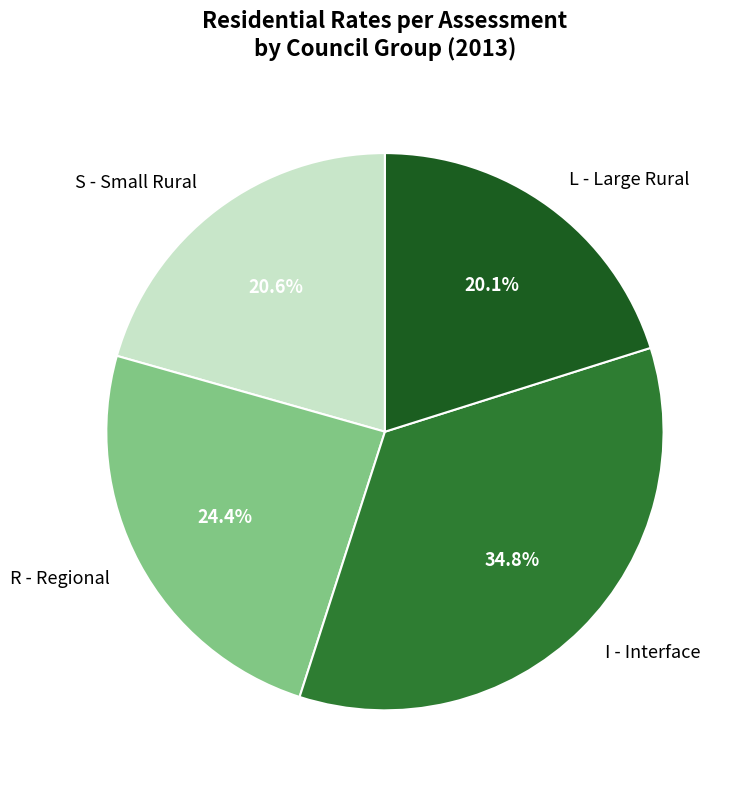

Is there a majority slice in this chart?

No